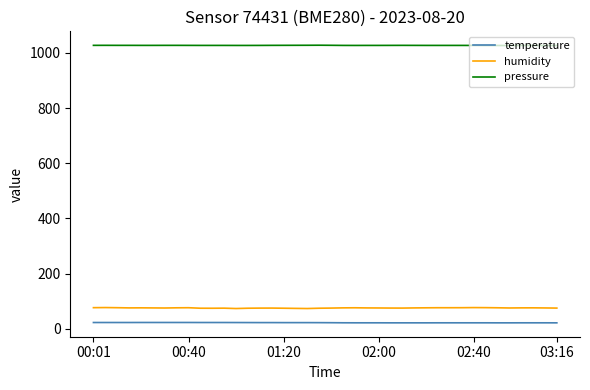

Which series has the largest total across all categories?

pressure